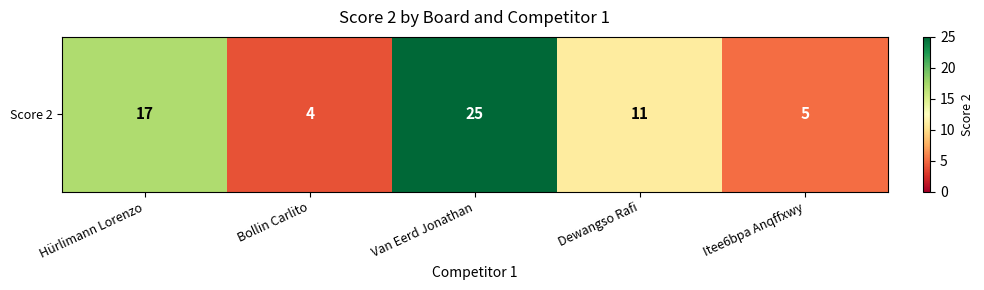

What is the approximate value at Van Eerd Jonathan?

25